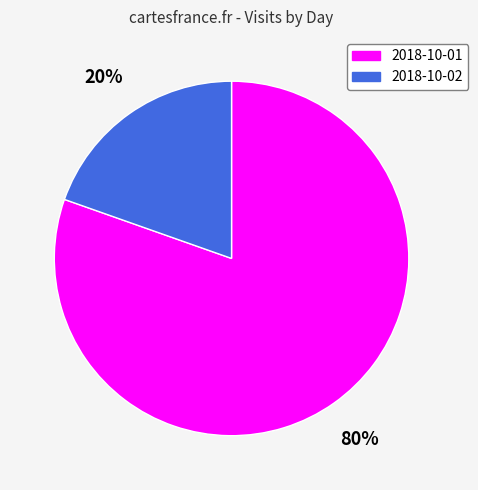

Count the number of slices in the pie.

2